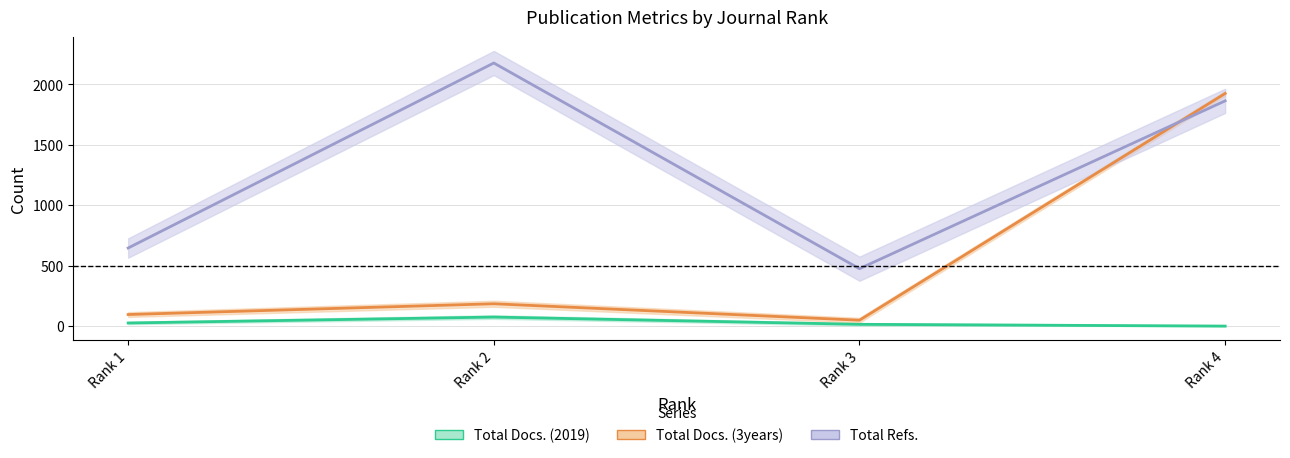

What is the greatest value displayed?

2176